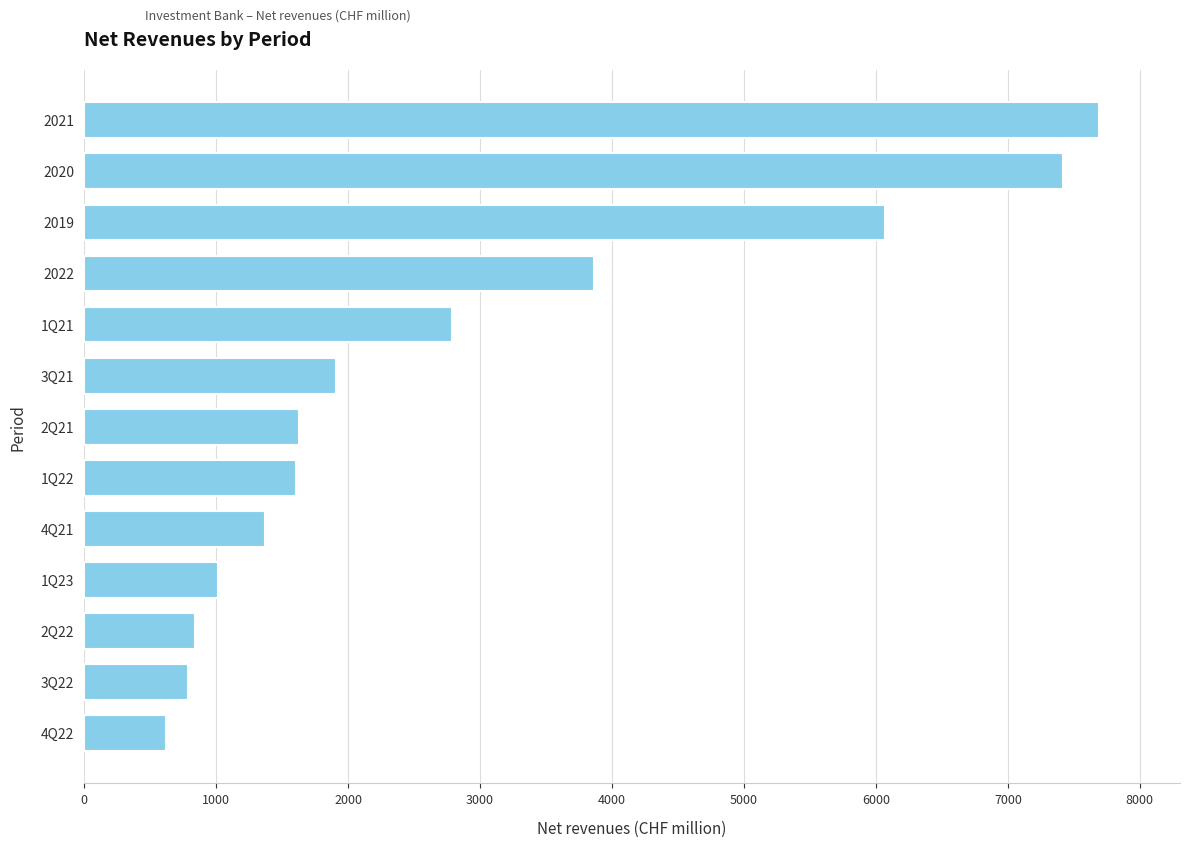

At which label is the value closest to 4155?

2022